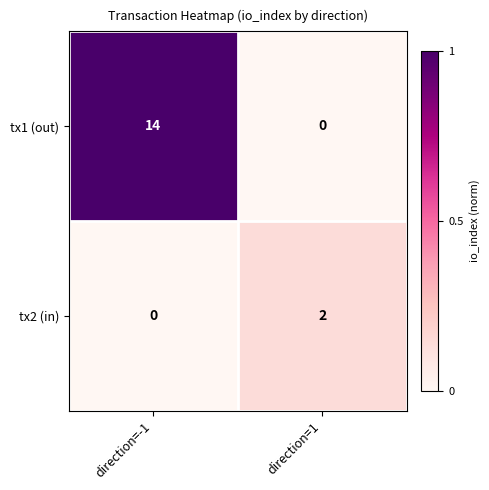

What is the average value of the tx1 (out) series?

7